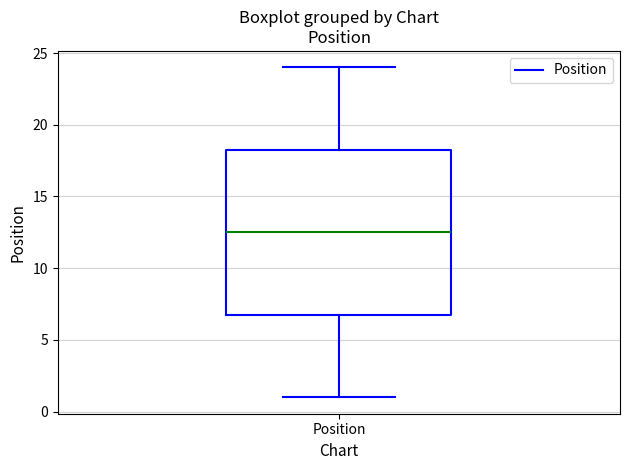

Where does the median line of the box for Position sit on the y-axis? The values are not printed on the chart, so give them approximately, as read against the axis.

12.5